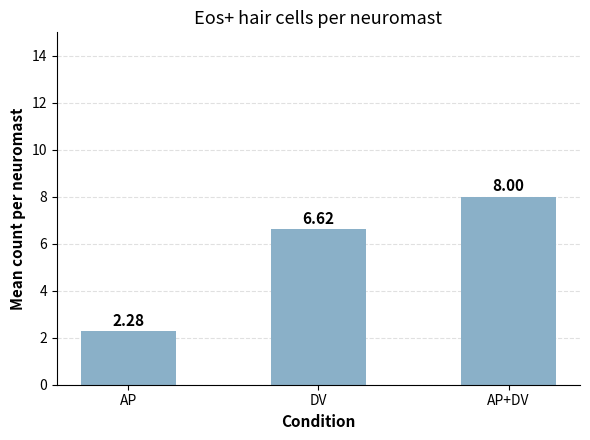

What is the label of the 3rd bar from the right?

AP